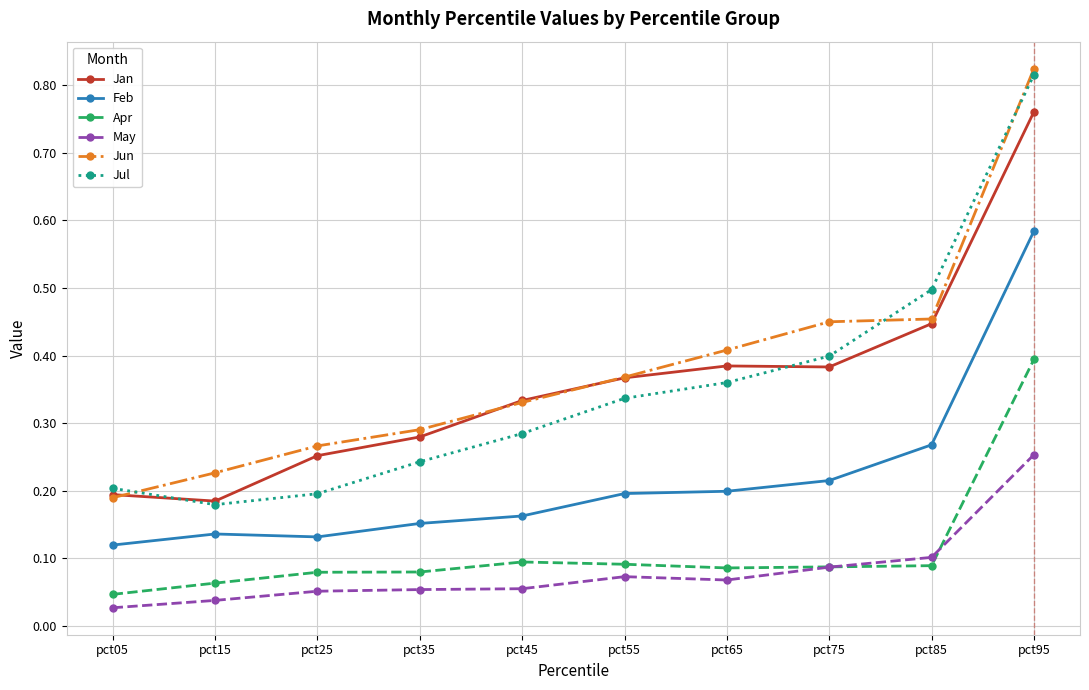

At how many categories does at least one series exceed 0?

10